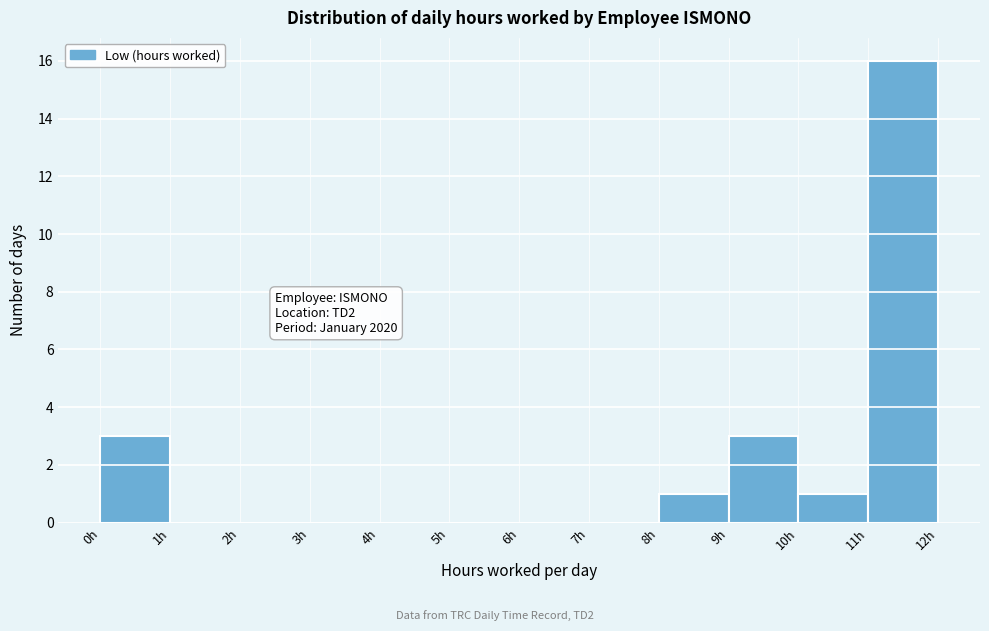

Over which range of the x-axis is the bar tallest?

11 to 12